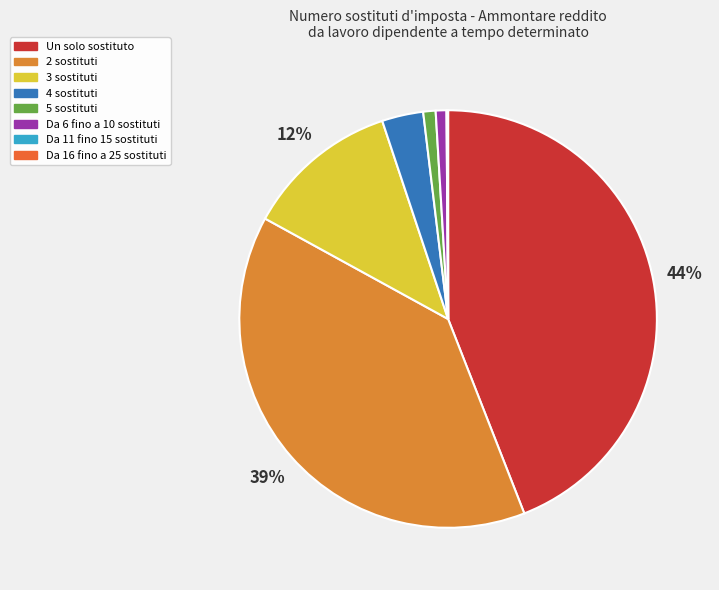

To the nearest percent, what percentage of the pie is Da 6 fino a 10 sostituti?

1%